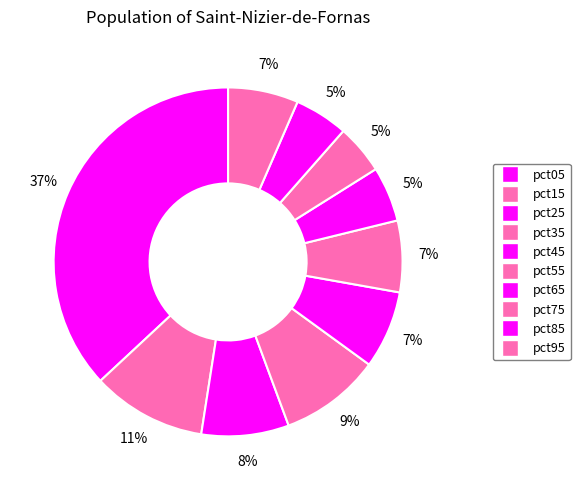

What is the ratio of the value at pct65 to the value at pct05?

0.1